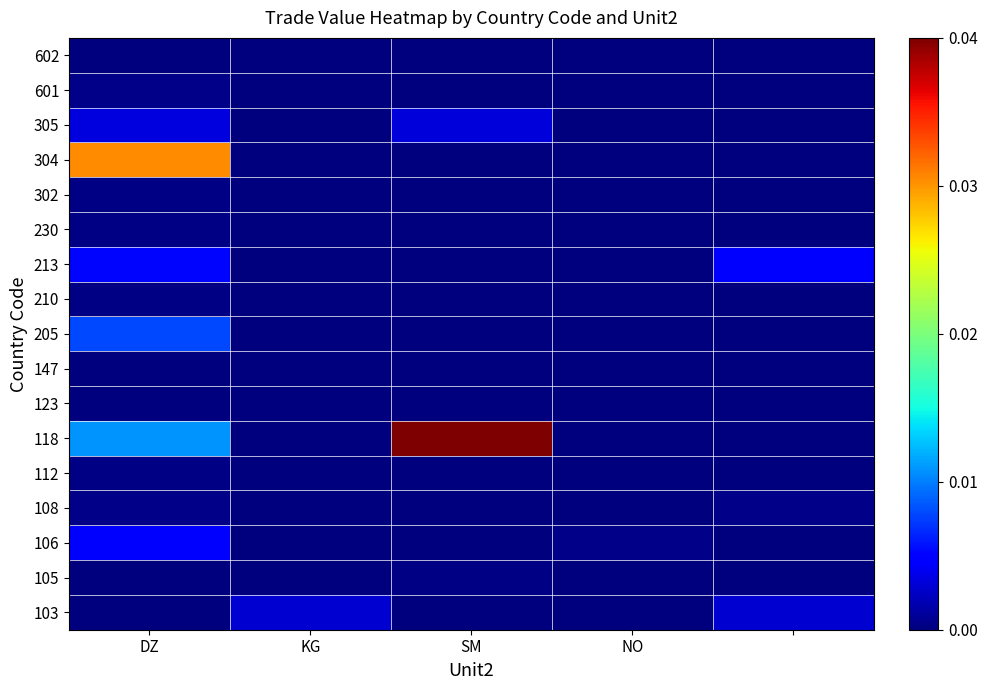

List the series in order of their peak value, lowest first.

147, 602, 123, 302, 105, 112, 230, 210, 601, 108, 103, 305, 106, 213, 205, 304, 118